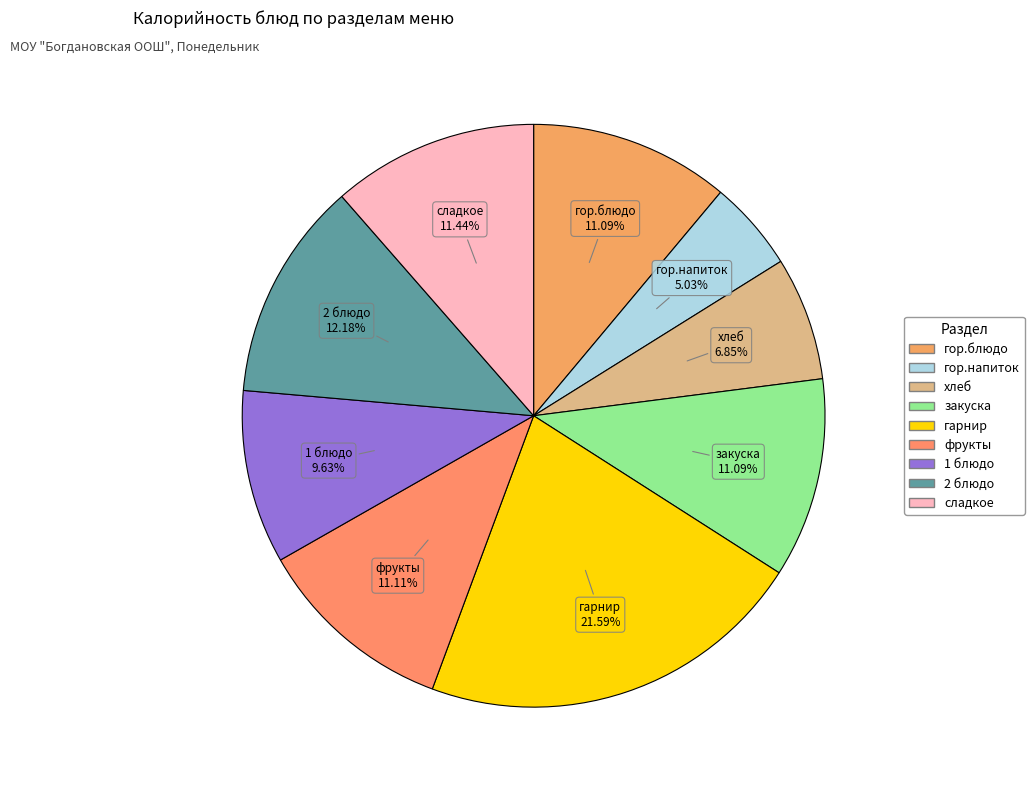

Between 2 блюдо and сладкое, which is larger?

2 блюдо